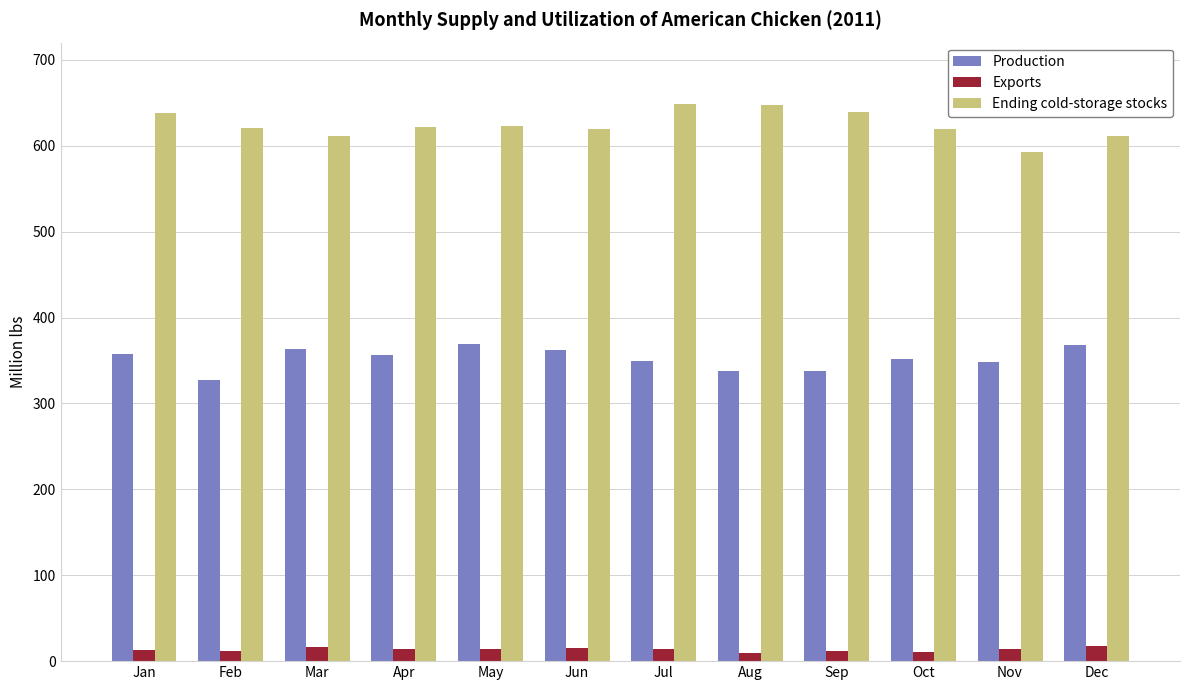

How many bars are there in total?

36